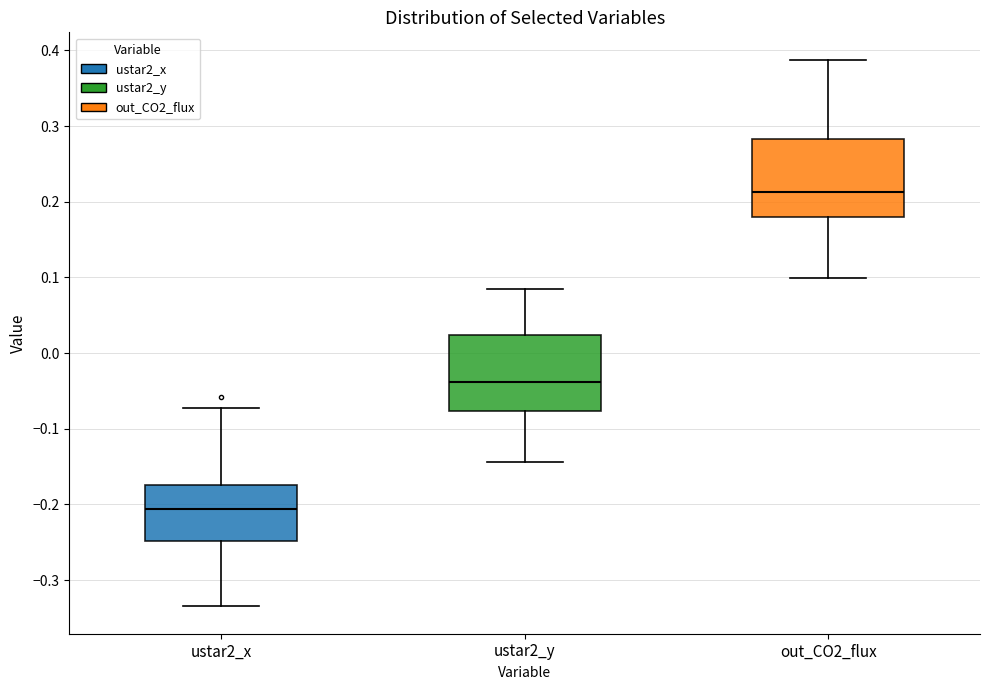

Where does the lower whisker of the box for ustar2_x end on the y-axis? The values are not printed on the chart, so give them approximately, as read against the axis.

-0.33